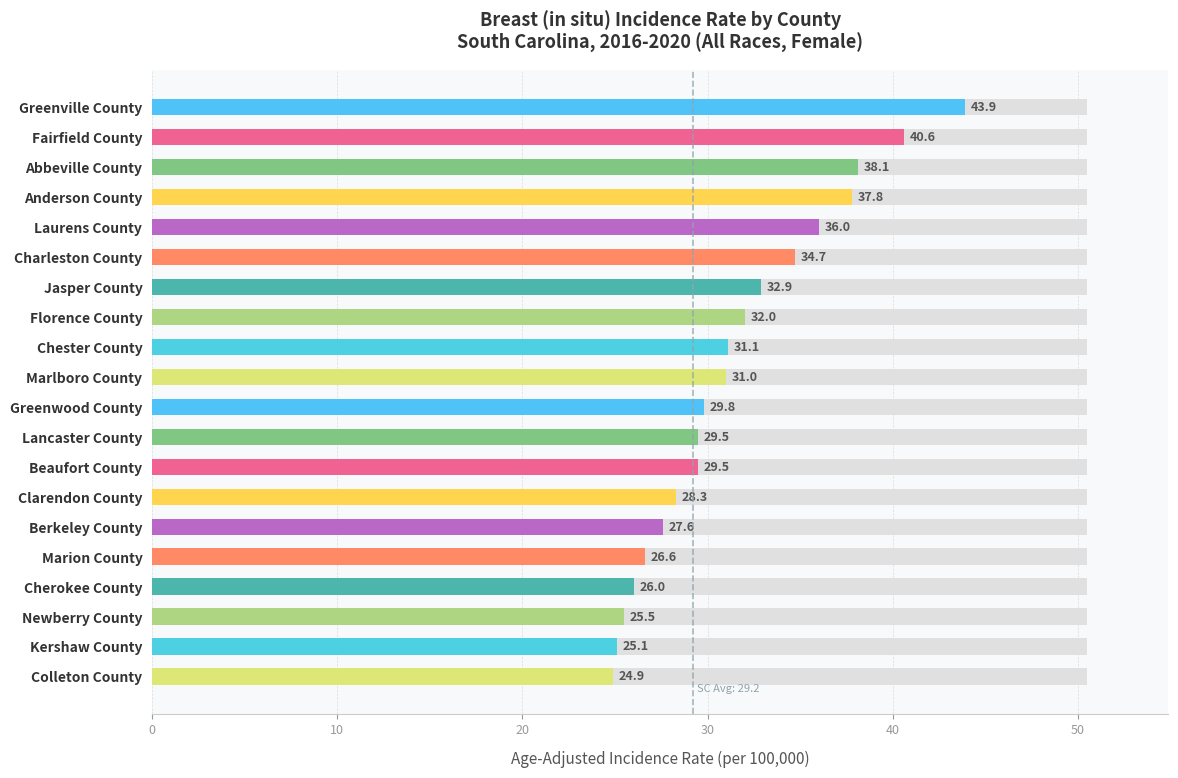

How many data points are less than 31?

10